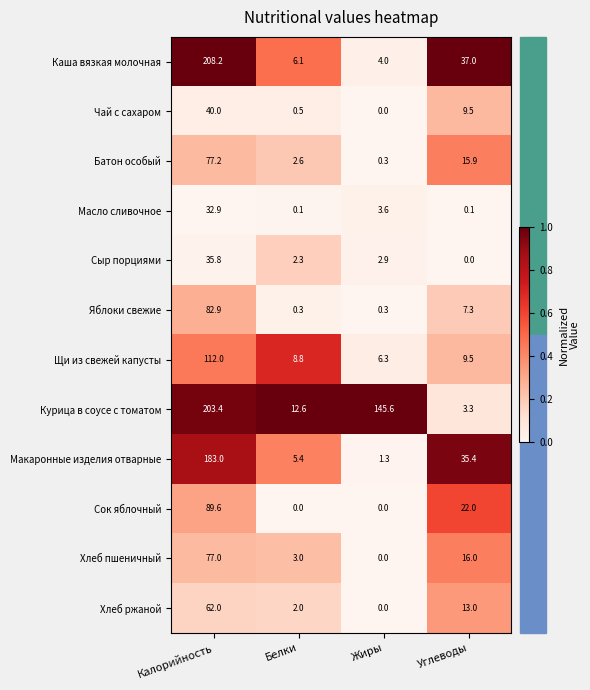

Which series has the widest spread of values?

Каша вязкая молочная